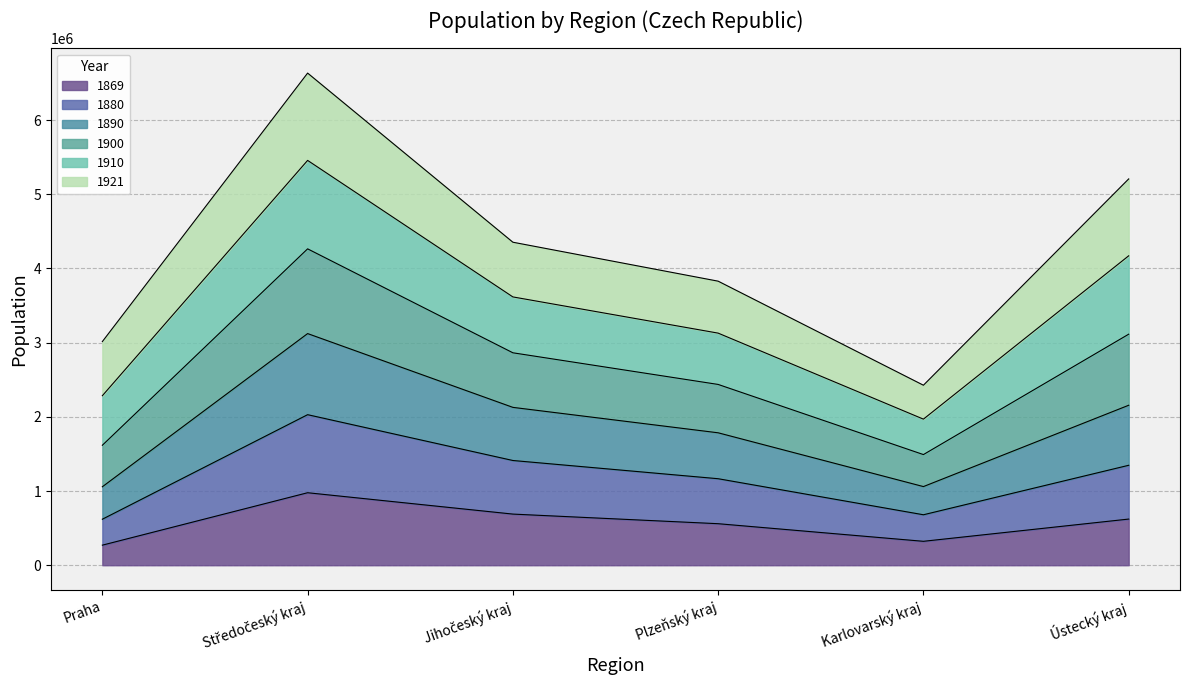

What is the minimum value for 1869?

270389